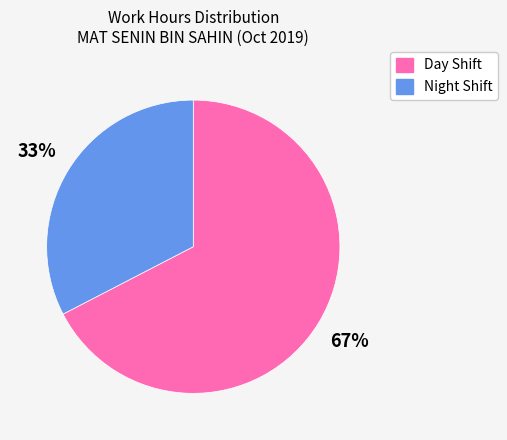

Is there any slice that represents more than half of the pie?

Yes